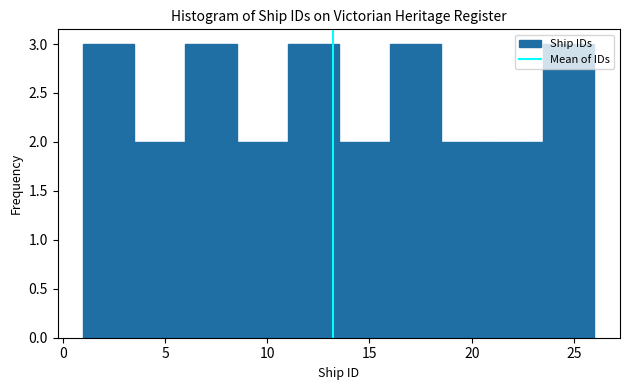

Reading left to right, list every bar in this chart as the range it spans on the x-axis followed by its height. The values are not printed on the chart, so give them approximately, as read against the axis.

1.0 to 3.5: 3
3.5 to 6.0: 2
6.0 to 8.5: 3
8.5 to 11.0: 2
11.0 to 13.5: 3
13.5 to 16.0: 2
16.0 to 18.5: 3
18.5 to 21.0: 2
21.0 to 23.5: 2
23.5 to 26.0: 3